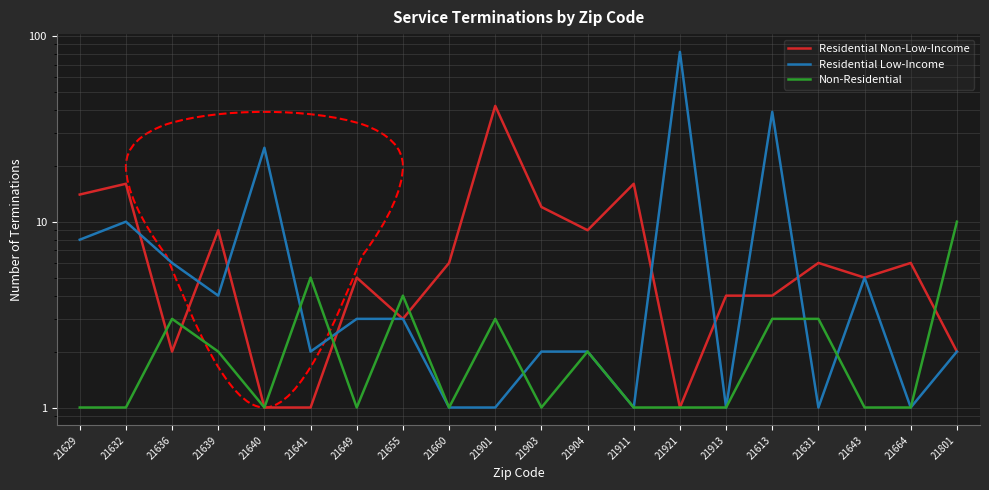

True or false: Residential Non-Low-Income has a value of 1 at 21641.

True